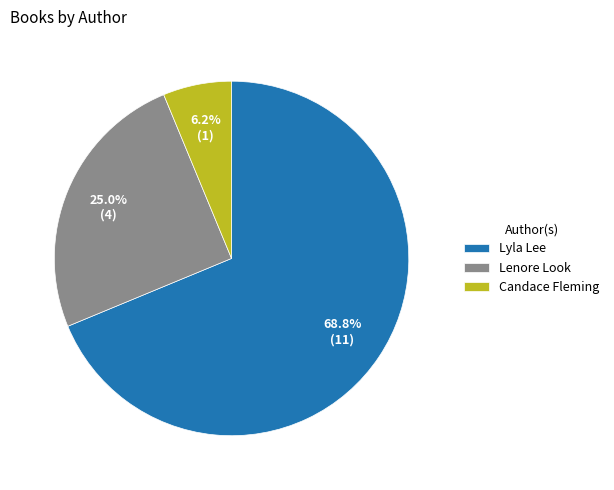

Is it true that Lenore Look is 18% of the pie?

False